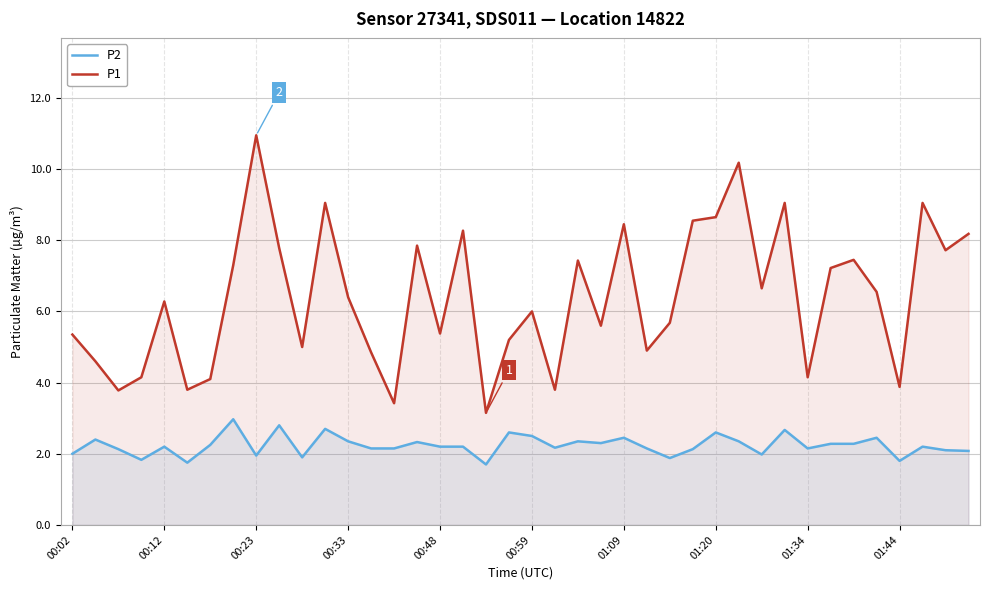

Which series has the largest range (max minus min)?

P1